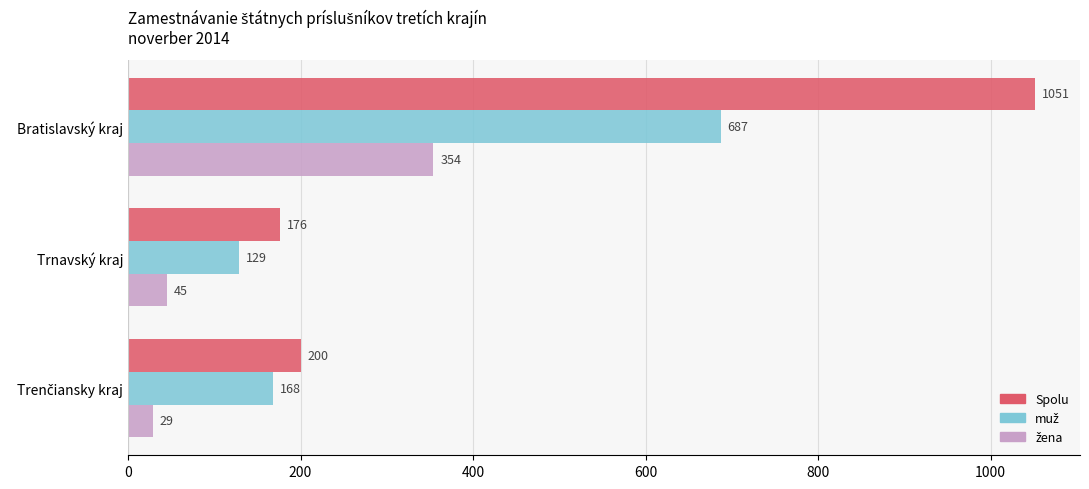

At how many categories does at least one series exceed 651?

1